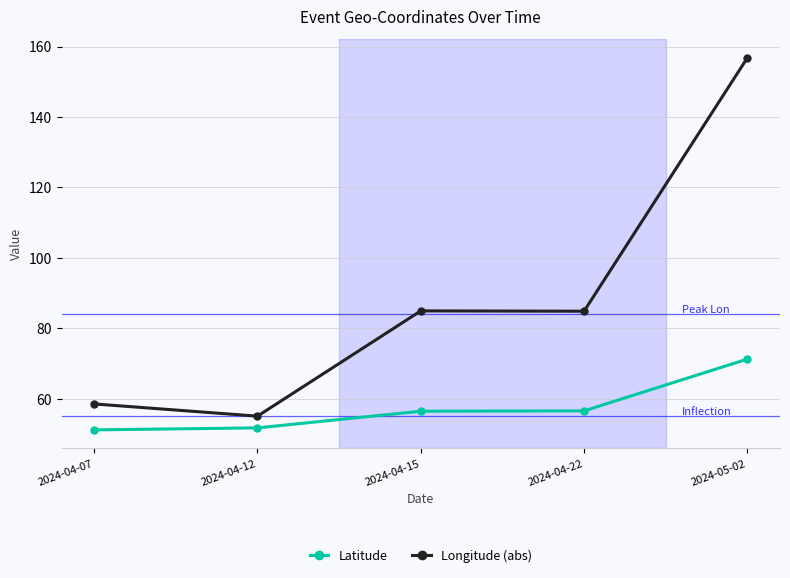

True or false: Longitude (abs) and Latitude intersect in this chart.

False